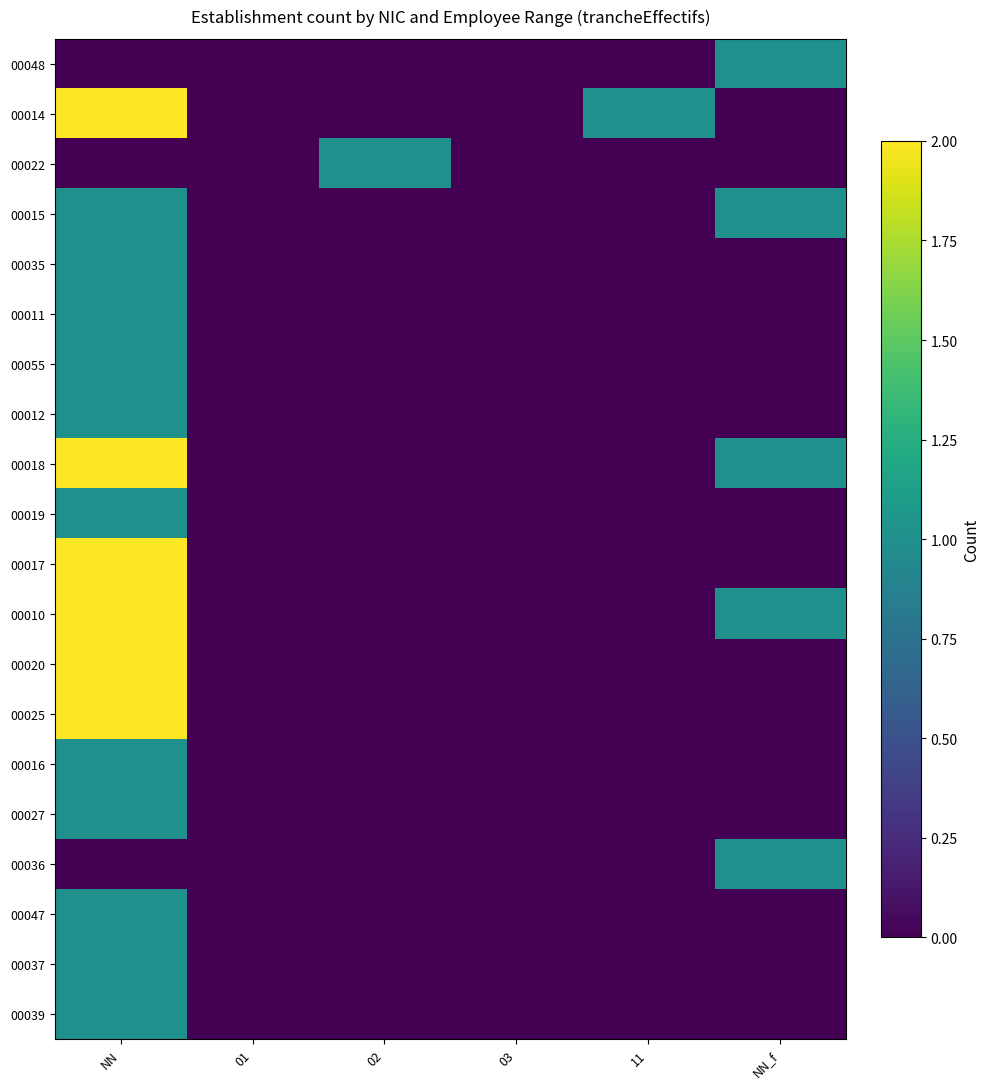

Reading left to right, extract all data points from this chart.

00048: NN=0	01=0	02=0	03=0	11=0	NN_f=1
00014: NN=2	01=0	02=0	03=0	11=1	NN_f=0
00022: NN=0	01=0	02=1	03=0	11=0	NN_f=0
00015: NN=1	01=0	02=0	03=0	11=0	NN_f=1
00035: NN=1	01=0	02=0	03=0	11=0	NN_f=0
00011: NN=1	01=0	02=0	03=0	11=0	NN_f=0
00055: NN=1	01=0	02=0	03=0	11=0	NN_f=0
00012: NN=1	01=0	02=0	03=0	11=0	NN_f=0
00018: NN=2	01=0	02=0	03=0	11=0	NN_f=1
00019: NN=1	01=0	02=0	03=0	11=0	NN_f=0
00017: NN=2	01=0	02=0	03=0	11=0	NN_f=0
00010: NN=2	01=0	02=0	03=0	11=0	NN_f=1
00020: NN=2	01=0	02=0	03=0	11=0	NN_f=0
00025: NN=2	01=0	02=0	03=0	11=0	NN_f=0
00016: NN=1	01=0	02=0	03=0	11=0	NN_f=0
00027: NN=1	01=0	02=0	03=0	11=0	NN_f=0
00036: NN=0	01=0	02=0	03=0	11=0	NN_f=1
00047: NN=1	01=0	02=0	03=0	11=0	NN_f=0
00037: NN=1	01=0	02=0	03=0	11=0	NN_f=0
00039: NN=1	01=0	02=0	03=0	11=0	NN_f=0